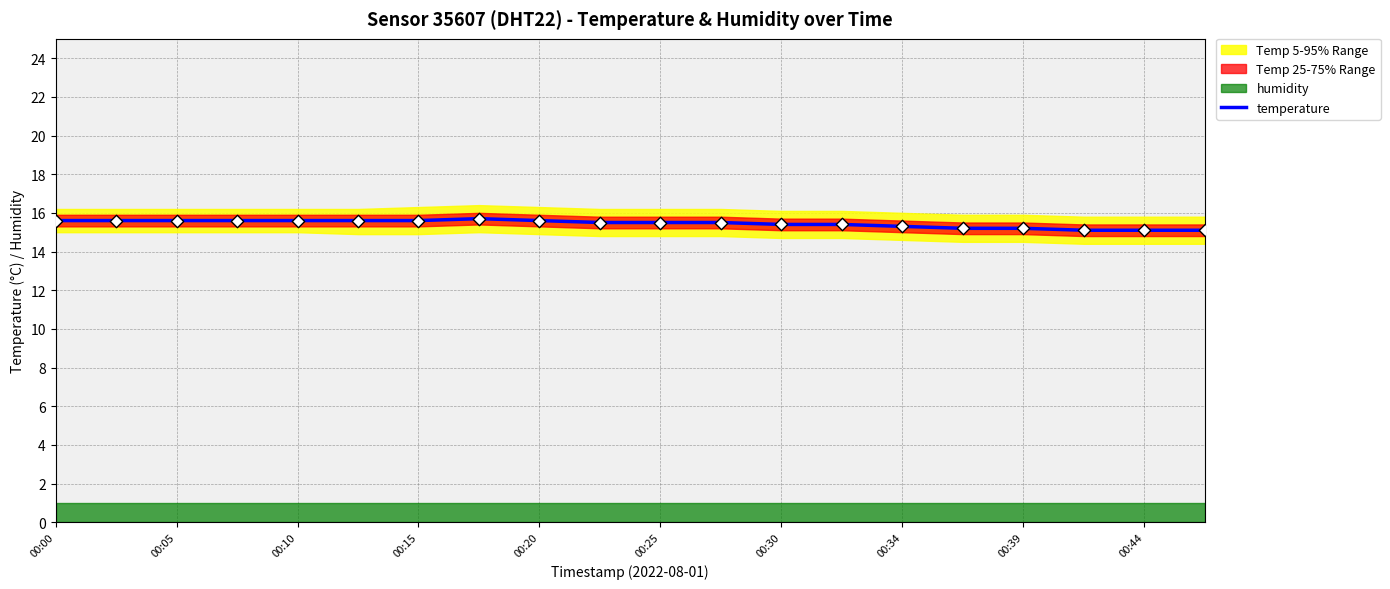

Is it true that temperature equals 15.6 at 00:00?

True